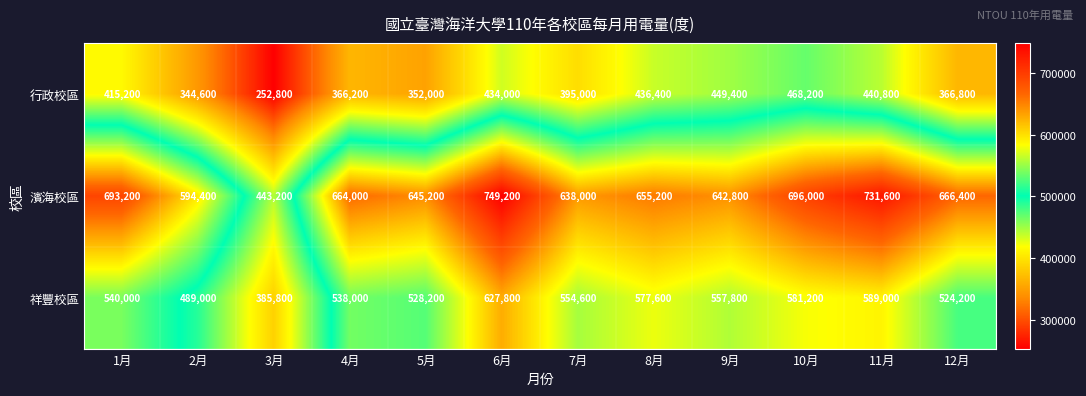

What is the sum of all 行政校區 values?

4721400